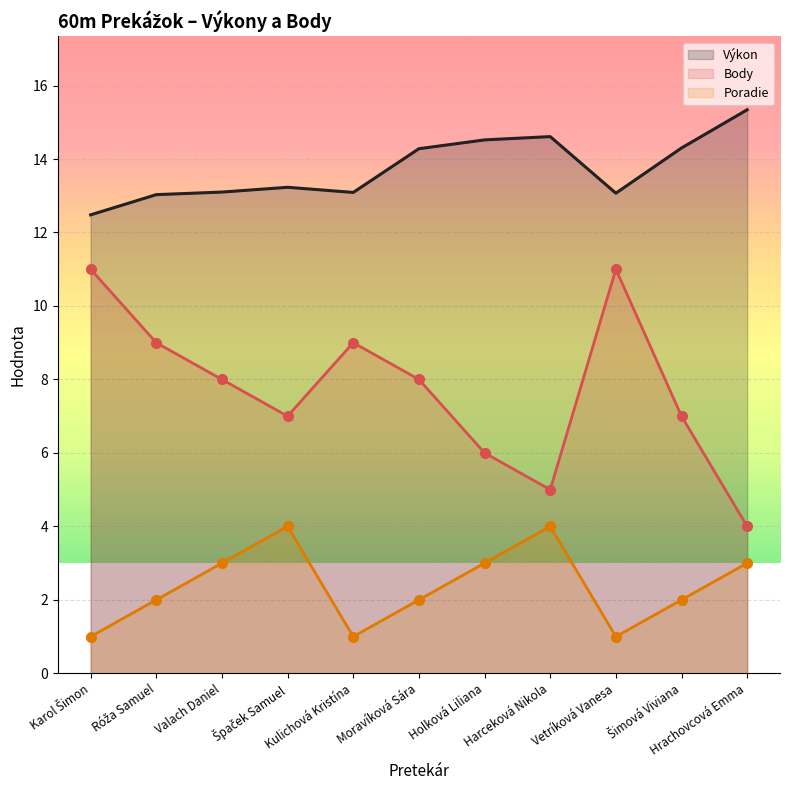

What is the average value of the Výkon series?

13.7